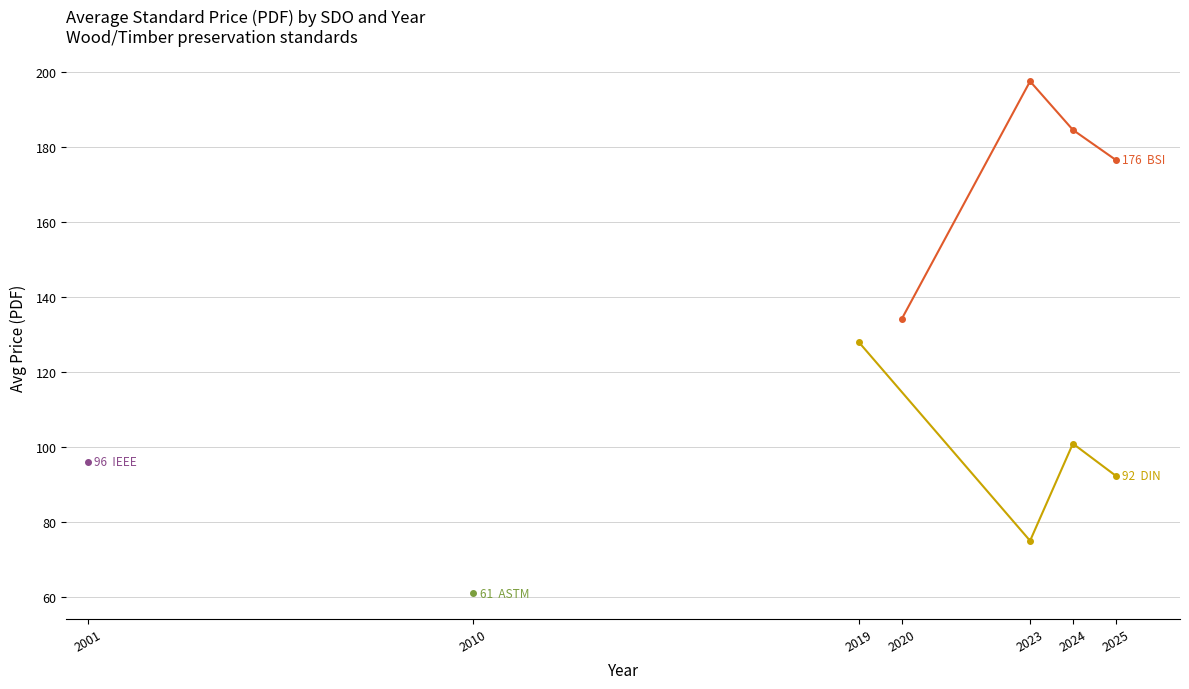

Between 2024 and 2025, which series saw the biggest shift?

DIN